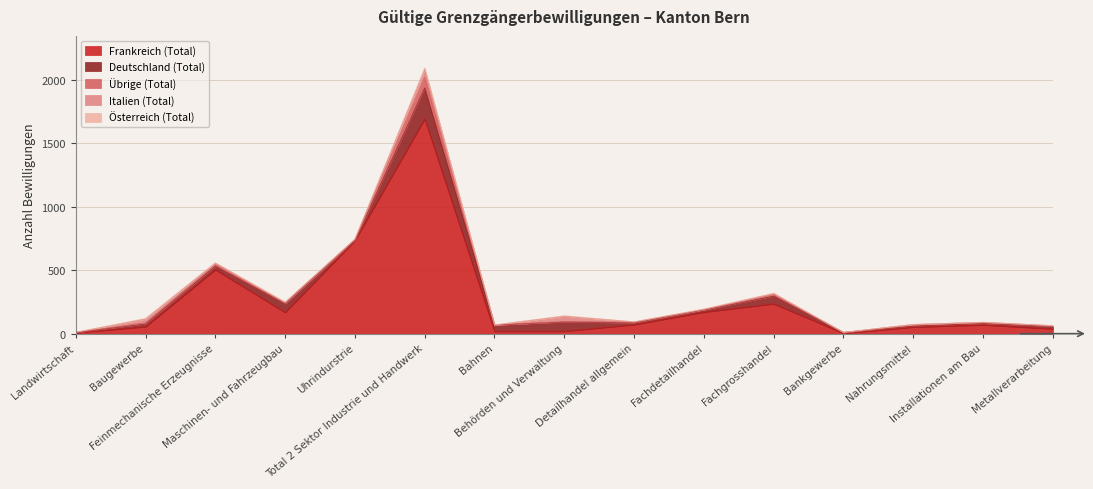

True or false: Übrige (Total) and Frankreich (Total) intersect in this chart.

False